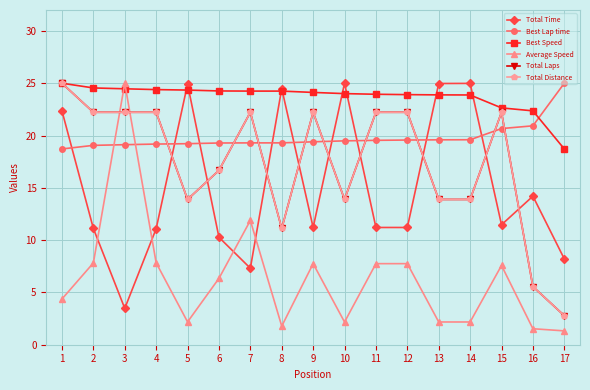

Does the chart have visible grid lines?

Yes